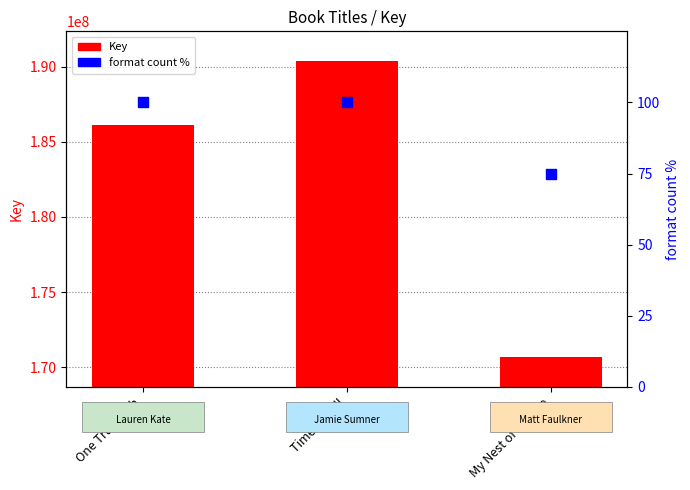

What are all the series names shown in the legend?

Key, format count %